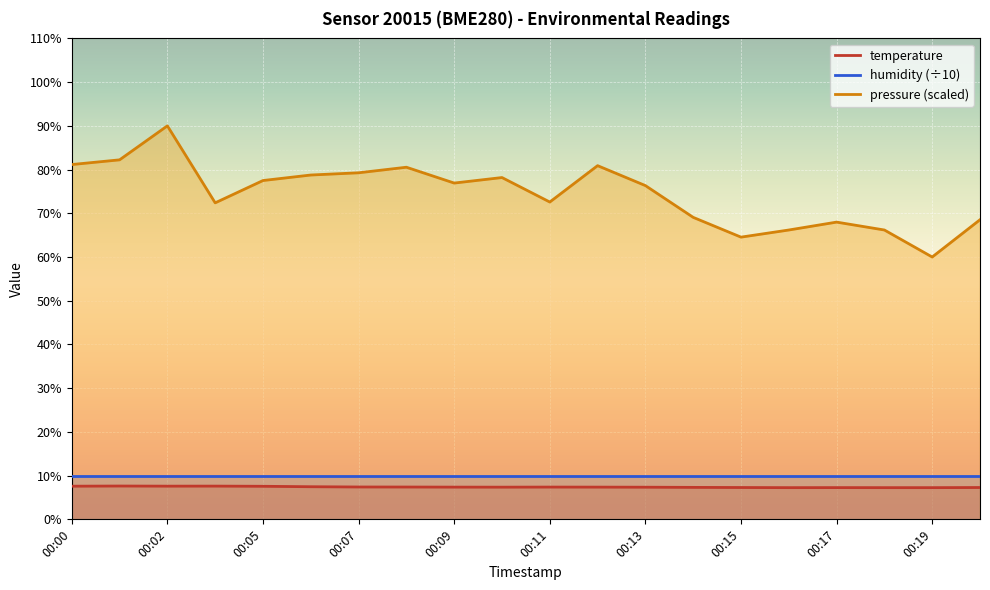

True or false: temperature and pressure_norm intersect in this chart.

False